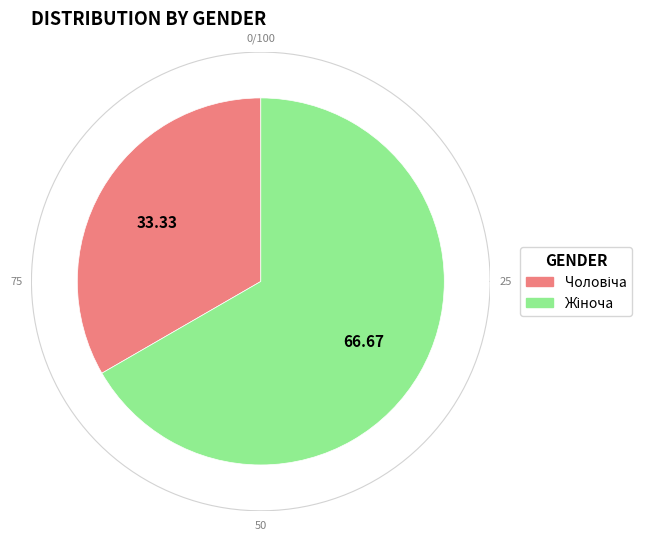

Which slice represents more than half of the pie?

Жіноча